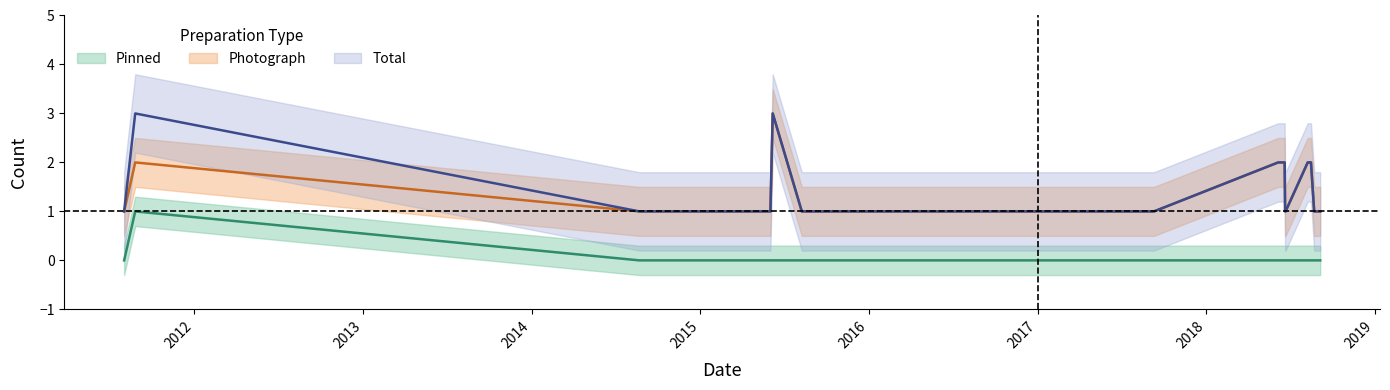

Where is Photograph nearest to the value 2?

2011-08-26